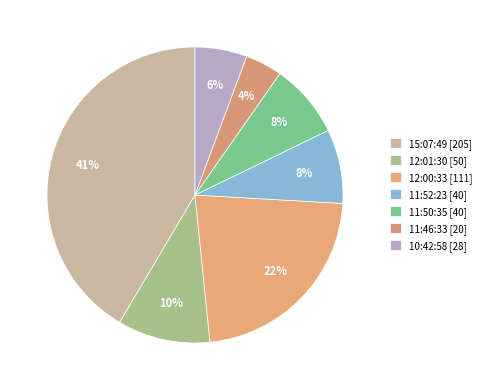

How many slices are in this pie chart?

7